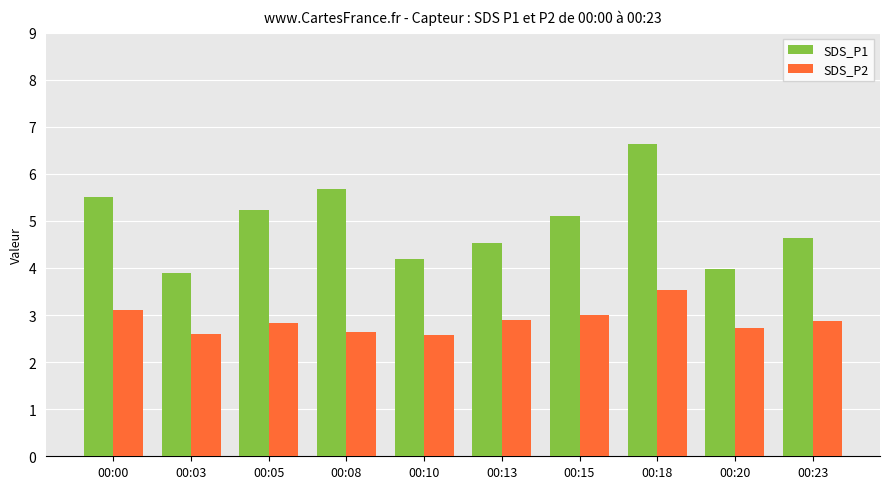

What is the difference between the SDS_P1 values at 00:00 and 00:10?

1.3